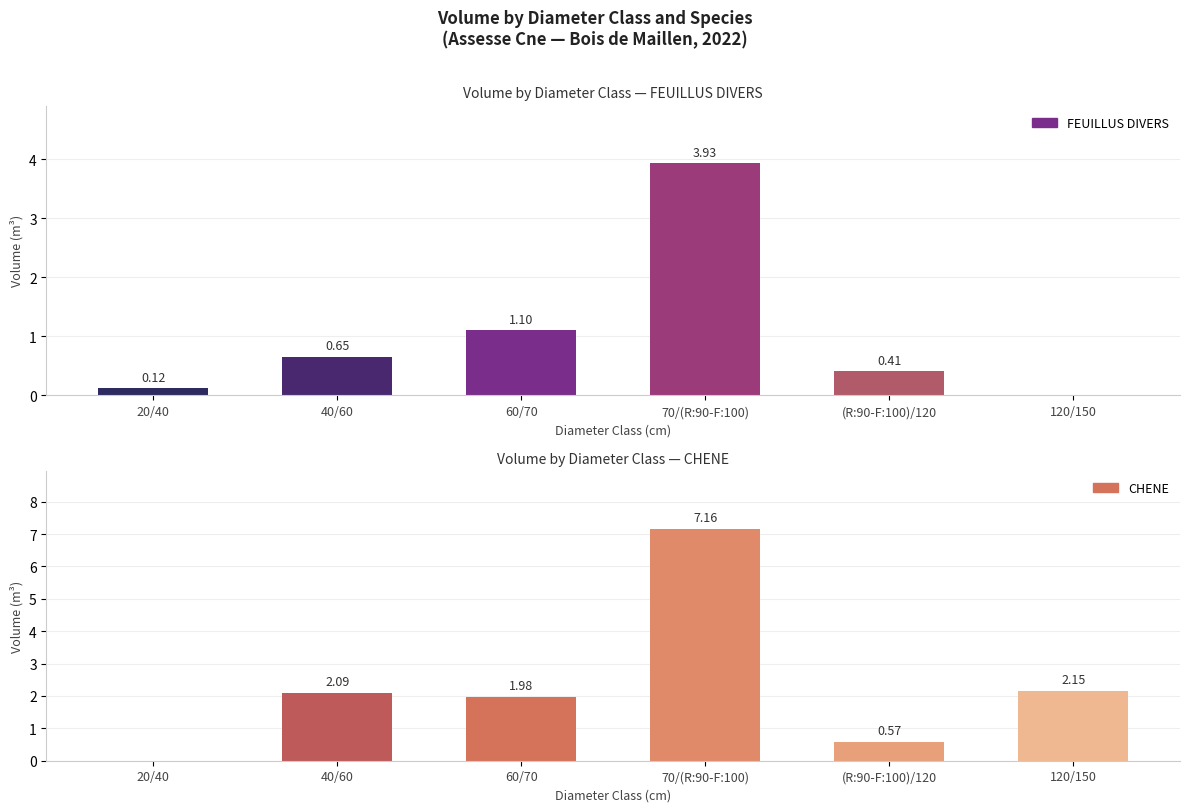

The FEUILLUS DIVERS series shows 0.0 at 120/150. True or false?

True